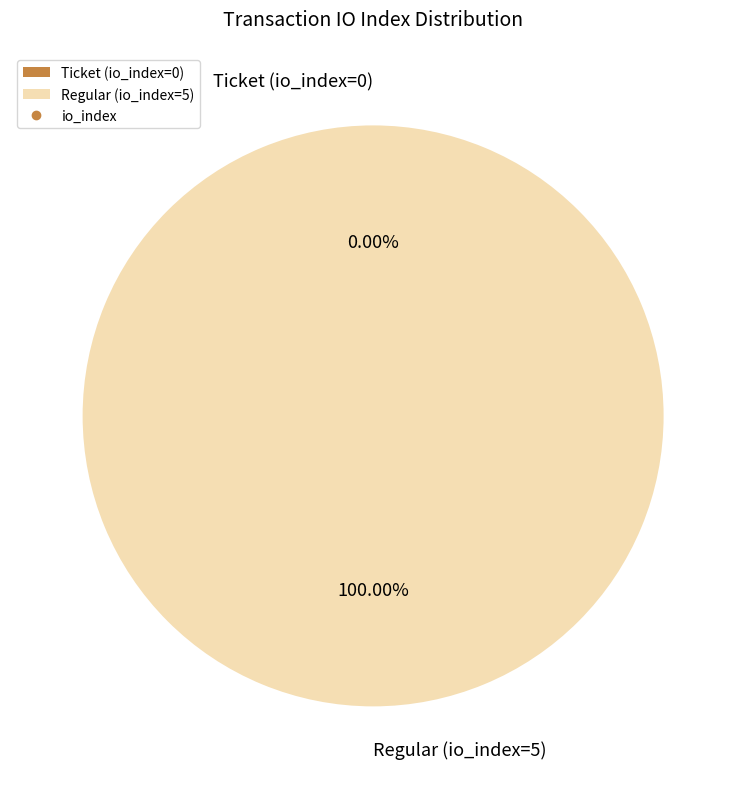

To the nearest percent, what is the difference between the Regular (io_index=5) and Ticket (io_index=0) slice percentages?

100%